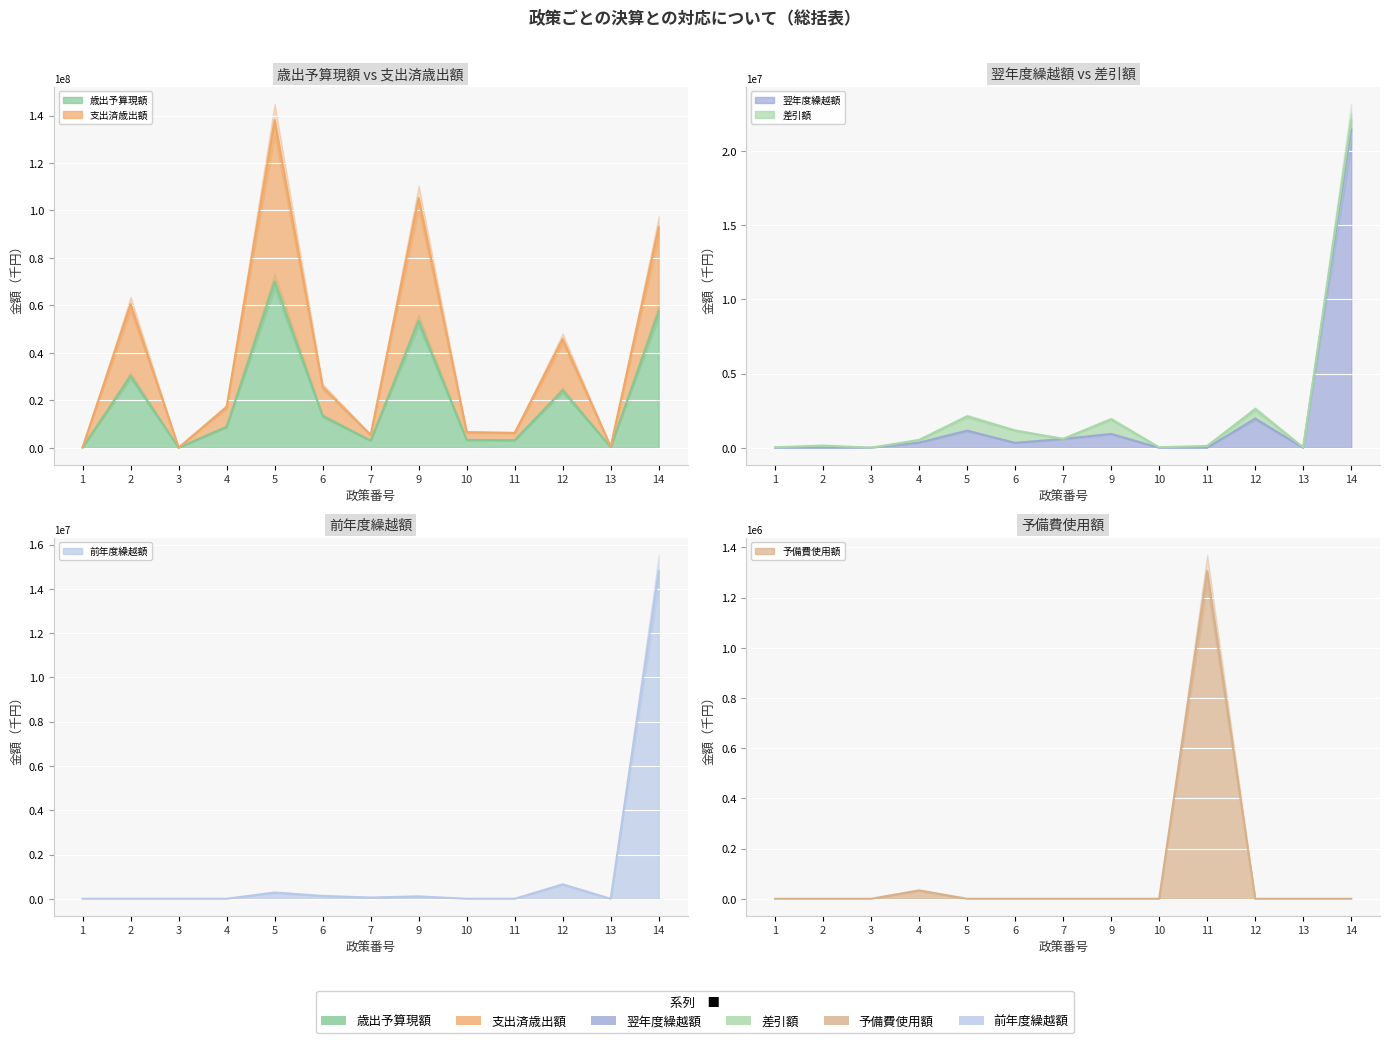

How many categories are shown in the chart?

13